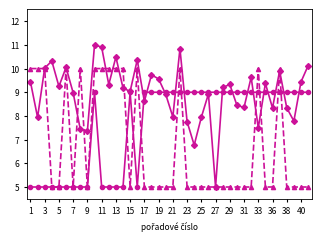

What is the greatest value displayed?

11.0